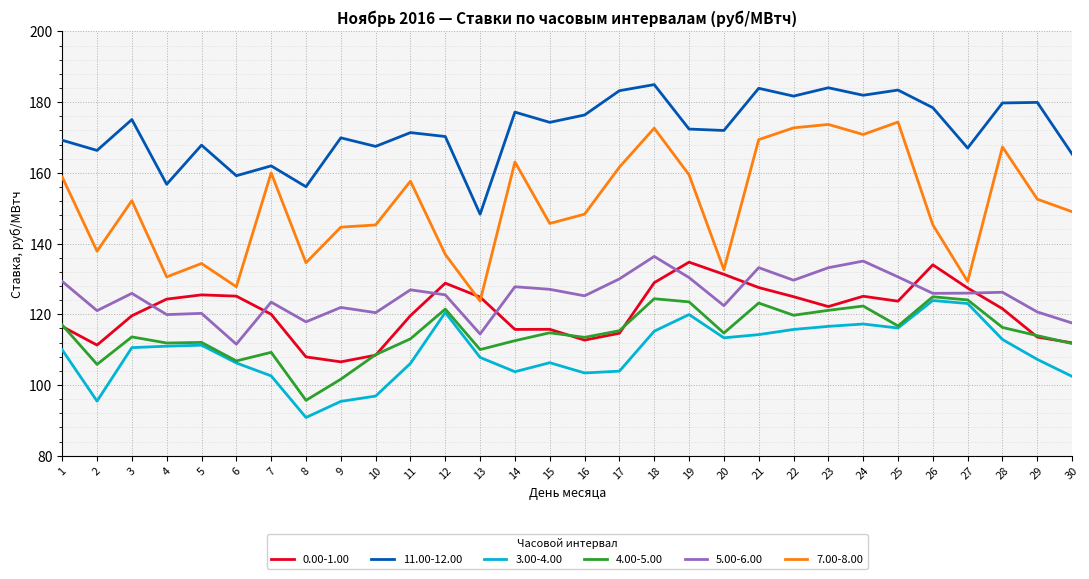

The 5.00-6.00 series shows 114.4 at 13. True or false?

True